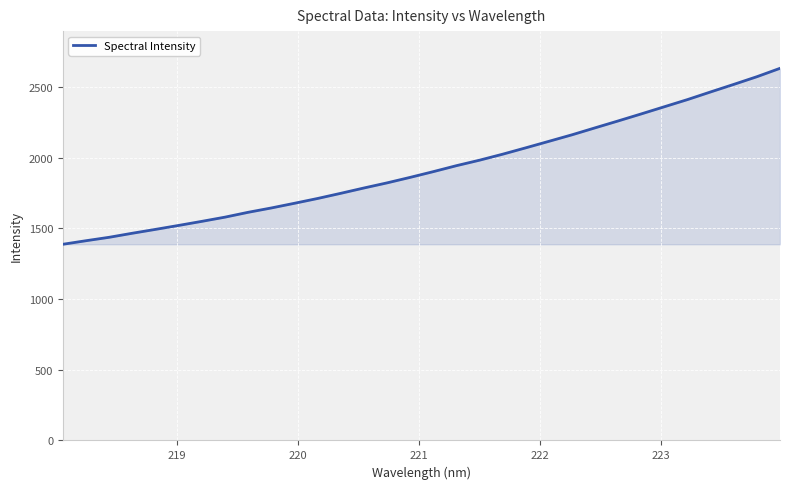

What is the greatest value displayed?

2631.0